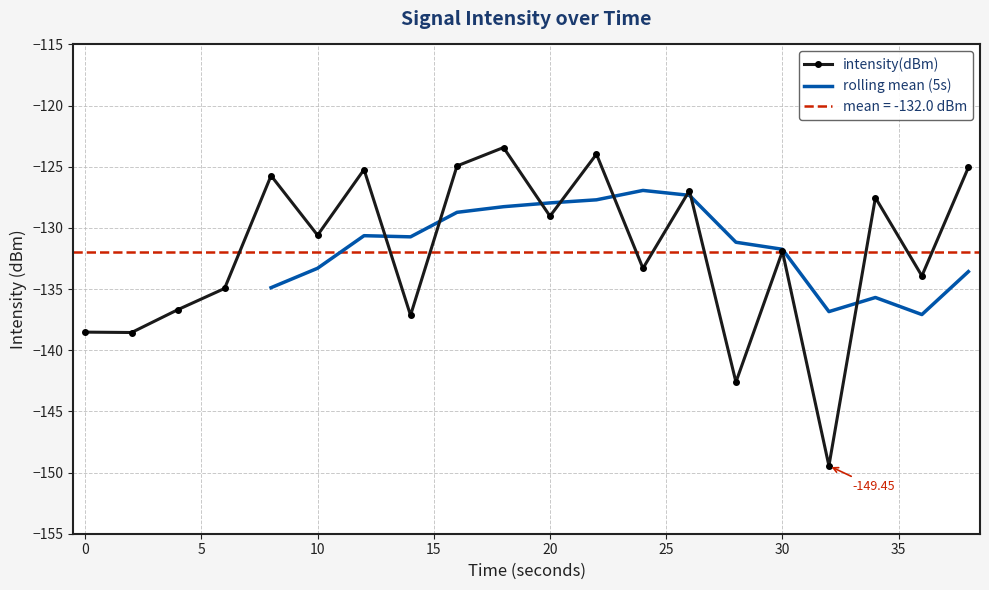

How many interior local peaks does the intensity(dBm) series have?

7